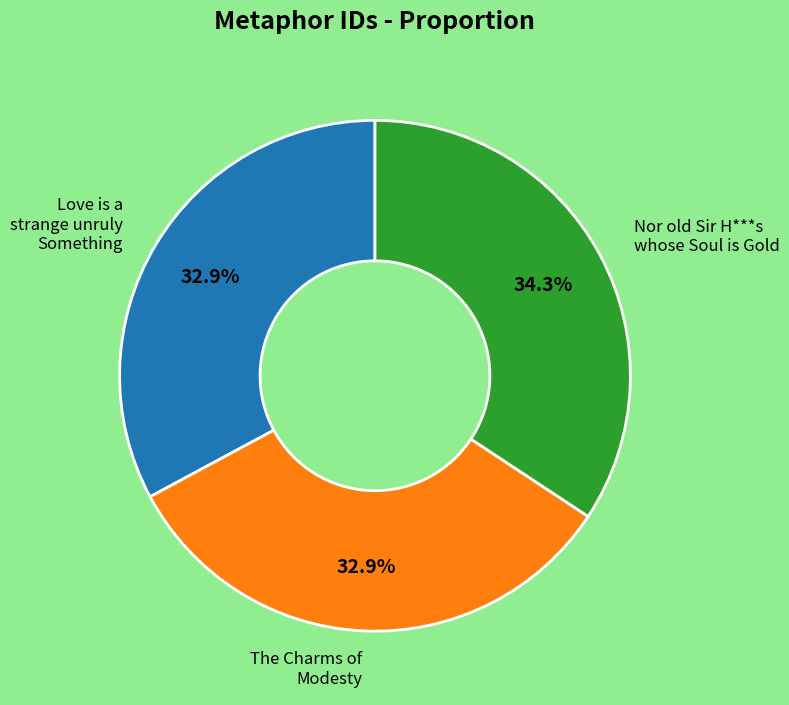

Does any single category account for the majority?

No